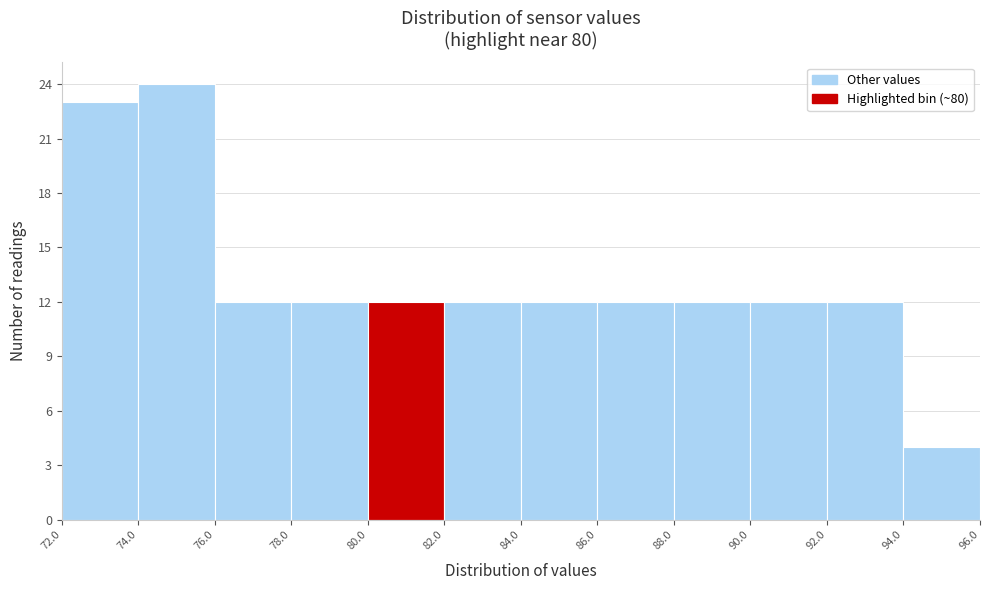

What is the height of the bar covering 88.0 to 90.0 on the x-axis? The values are not printed on the chart, so give them approximately, as read against the axis.

12